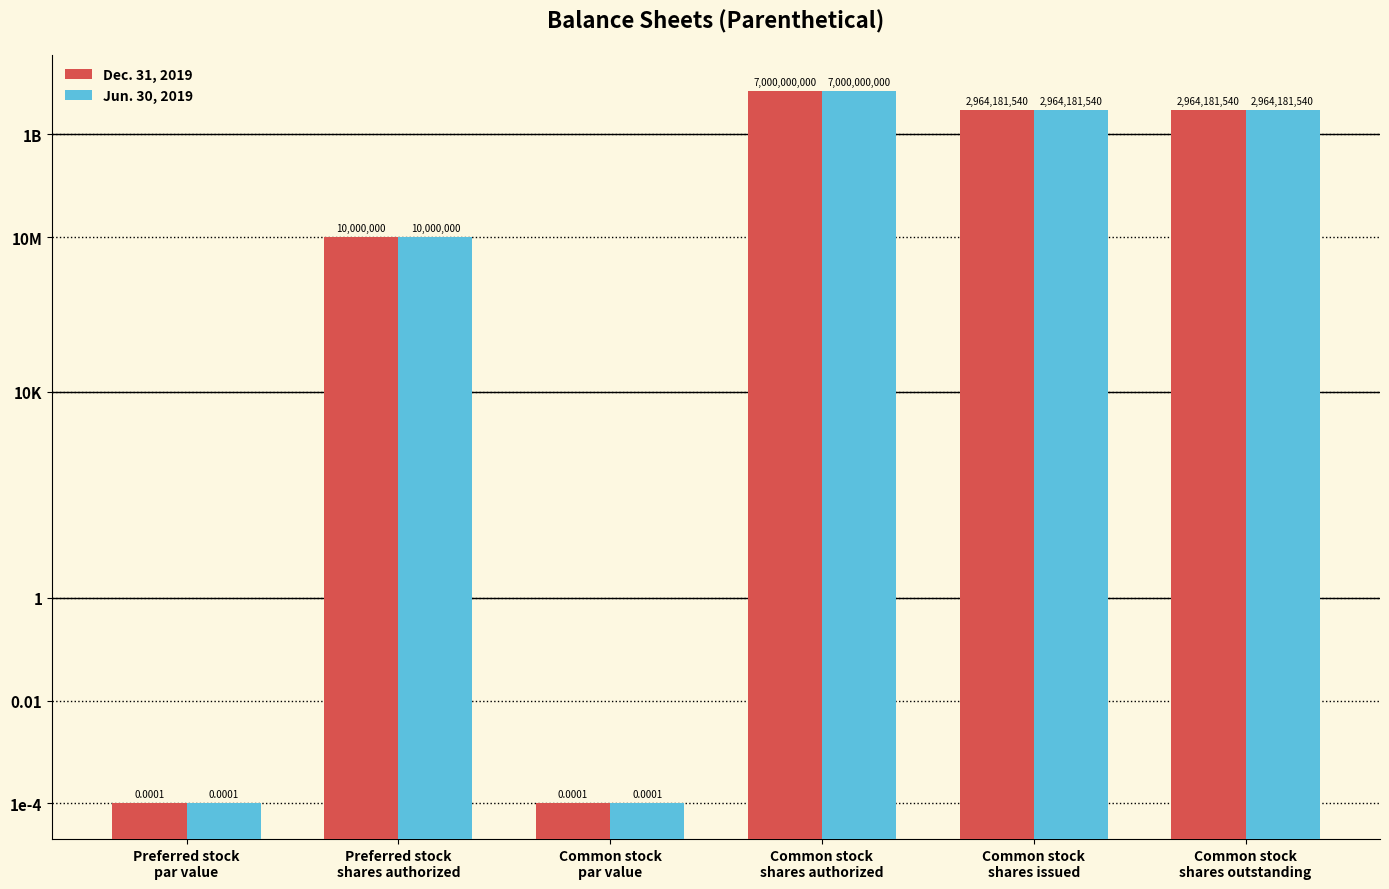

Is it true that Dec. 31, 2019 equals 1491988803.6 at Common stock
shares authorized?

False